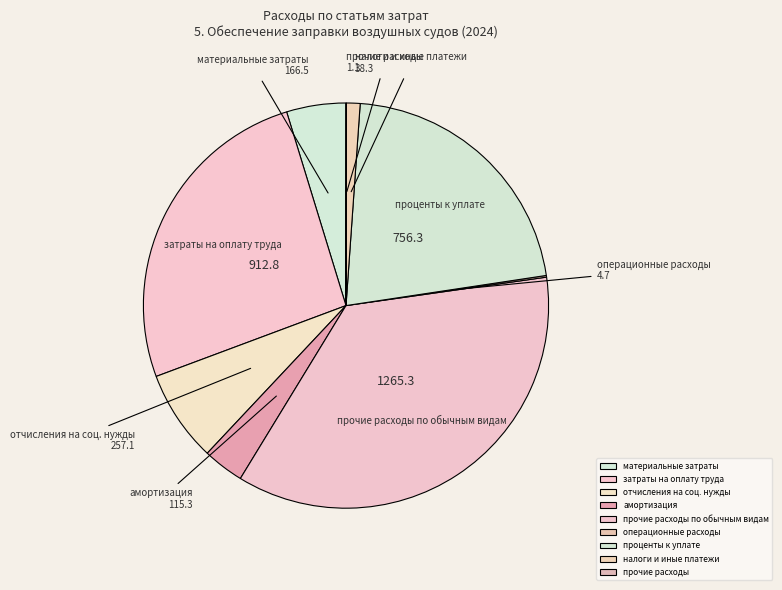

Approximately how many times larger is the value at затраты на оплату труда compared to амортизация?

7.9